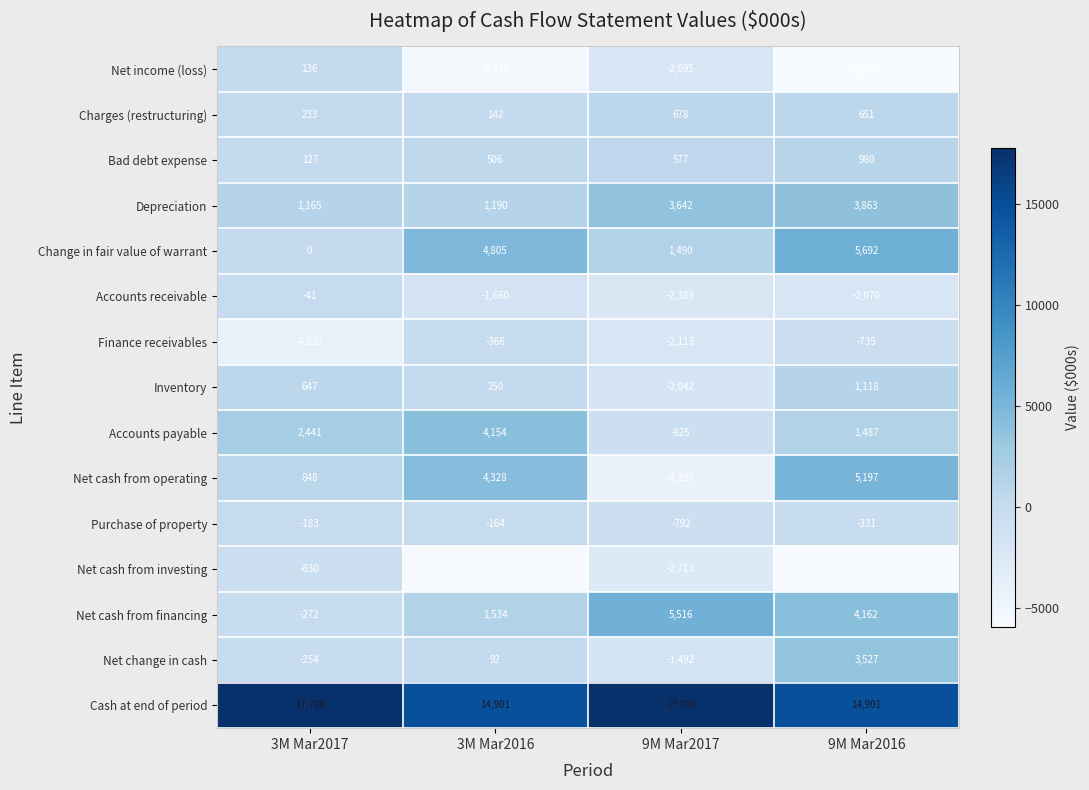

The value of Cash at end of period at 3M Mar2017 is 17780. True or false?

True